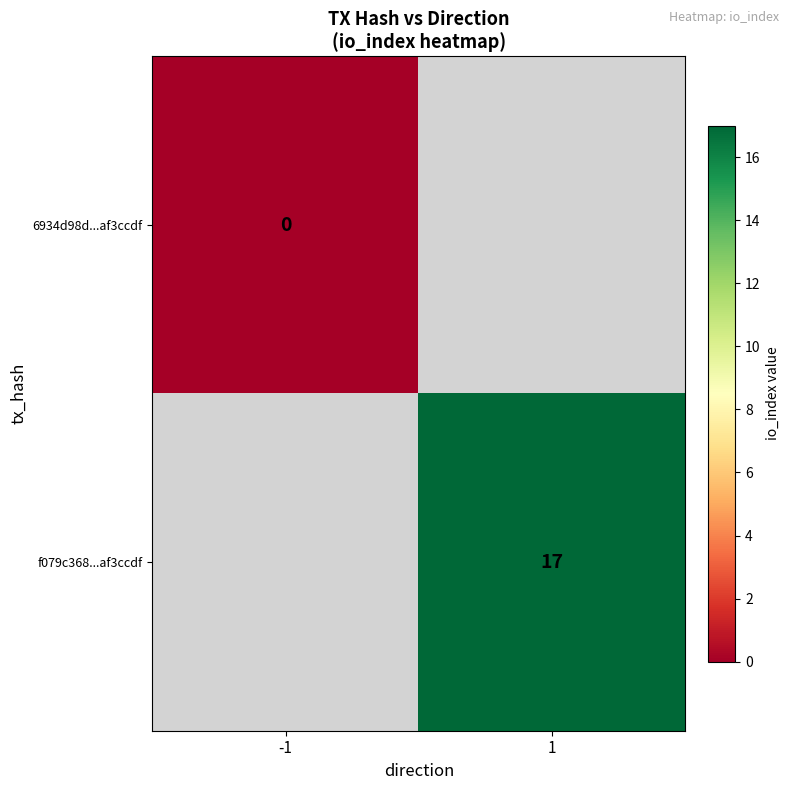

Is it true that f079c368...af3ccdf equals 22 at 1?

False